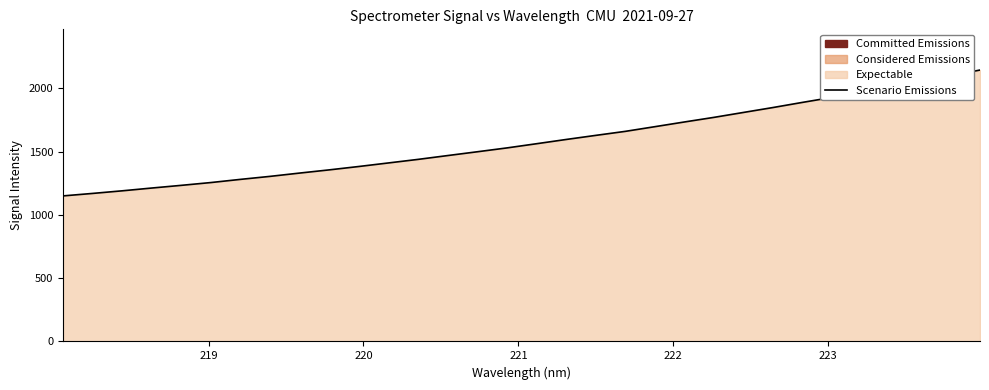

What is the difference between the maximum and minimum values?

994.0